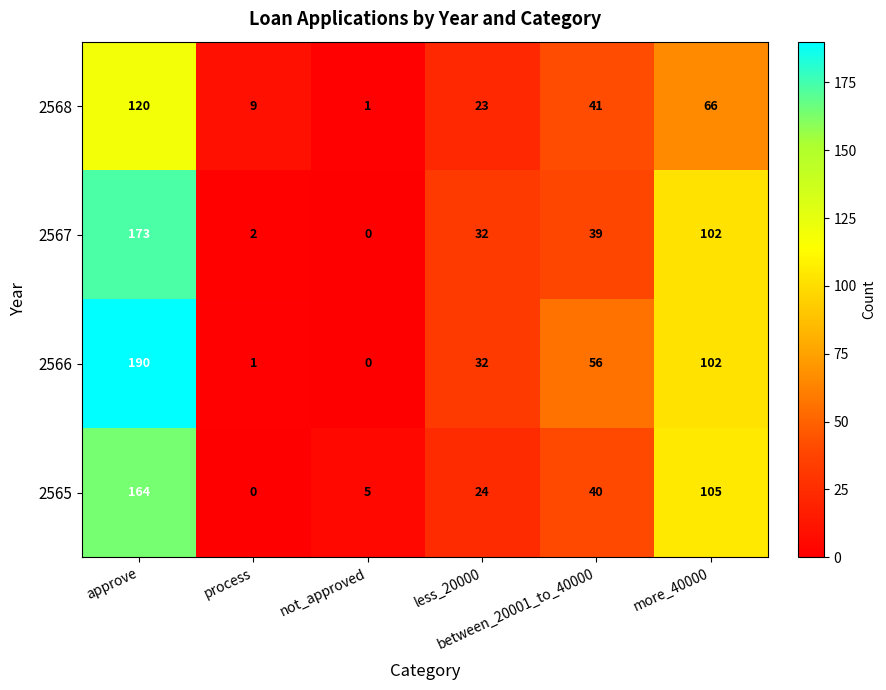

Which category has the highest value across all series?

approve